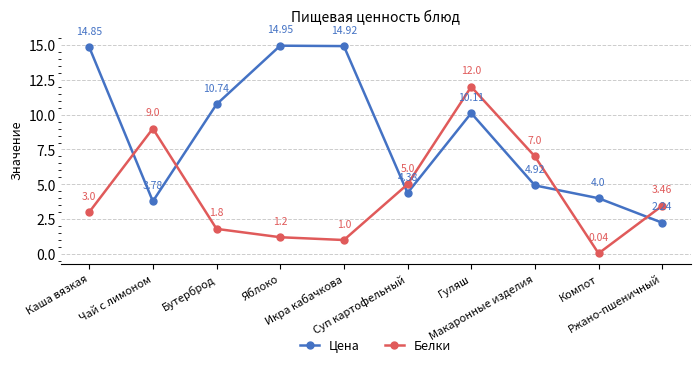

How many interior local peaks does the Цена series have?

2